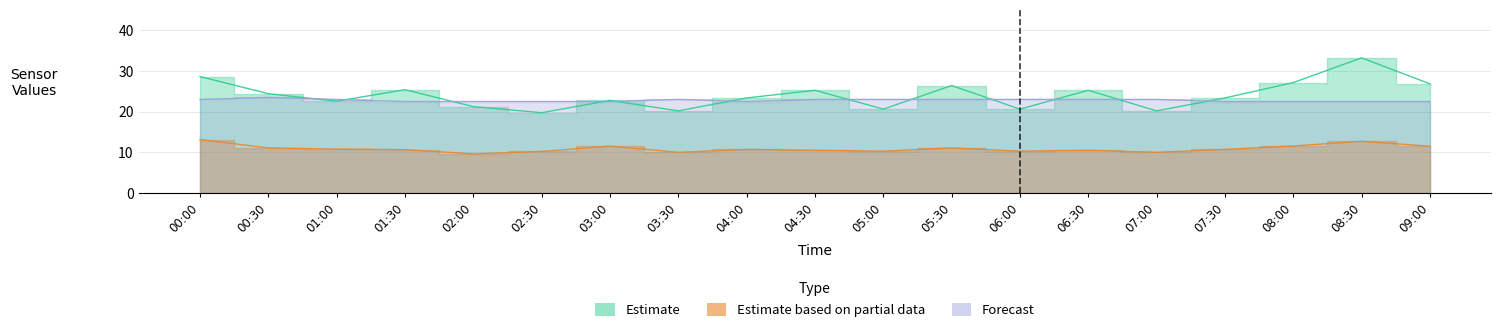

Does the chart display data point markers on the line(s)?

No